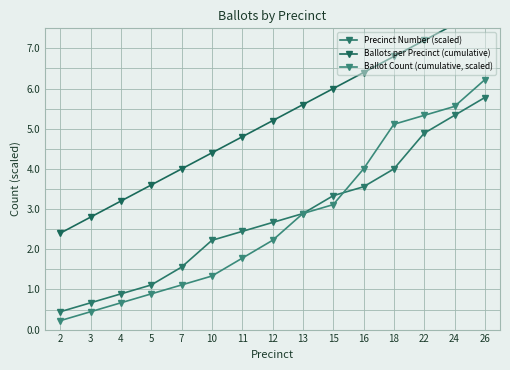

What is the highest value of the Ballots per Precinct (cumulative) series?

8.0